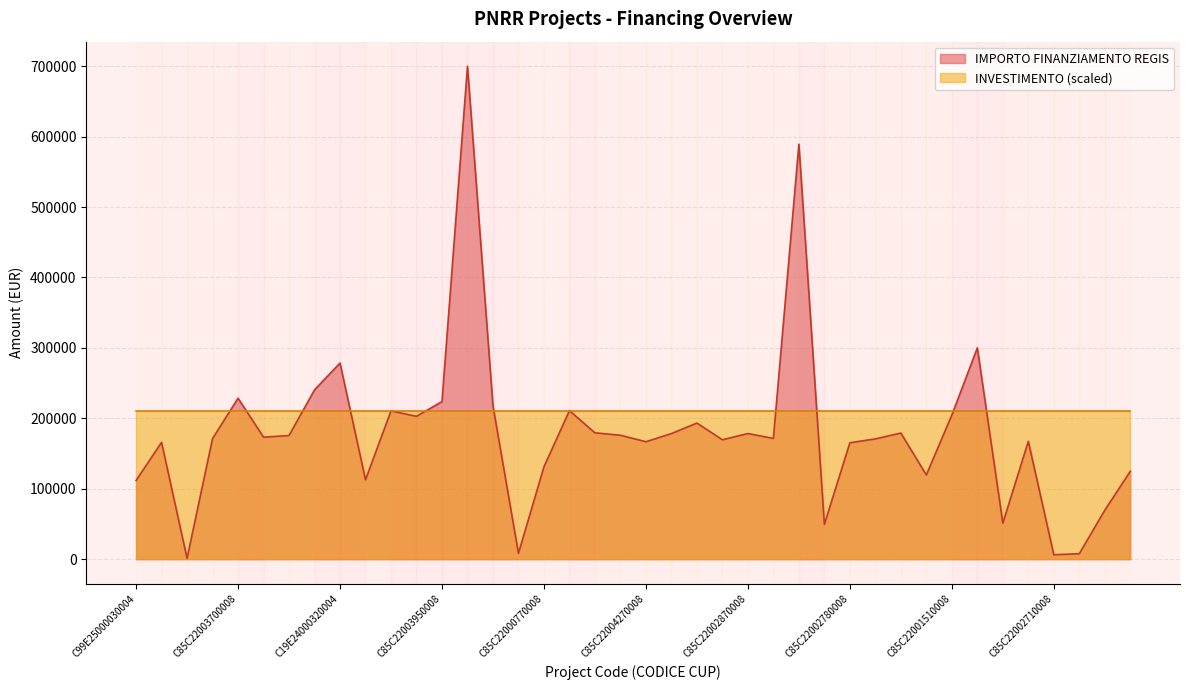

What is the value of the 21st point from the left?

166759.8